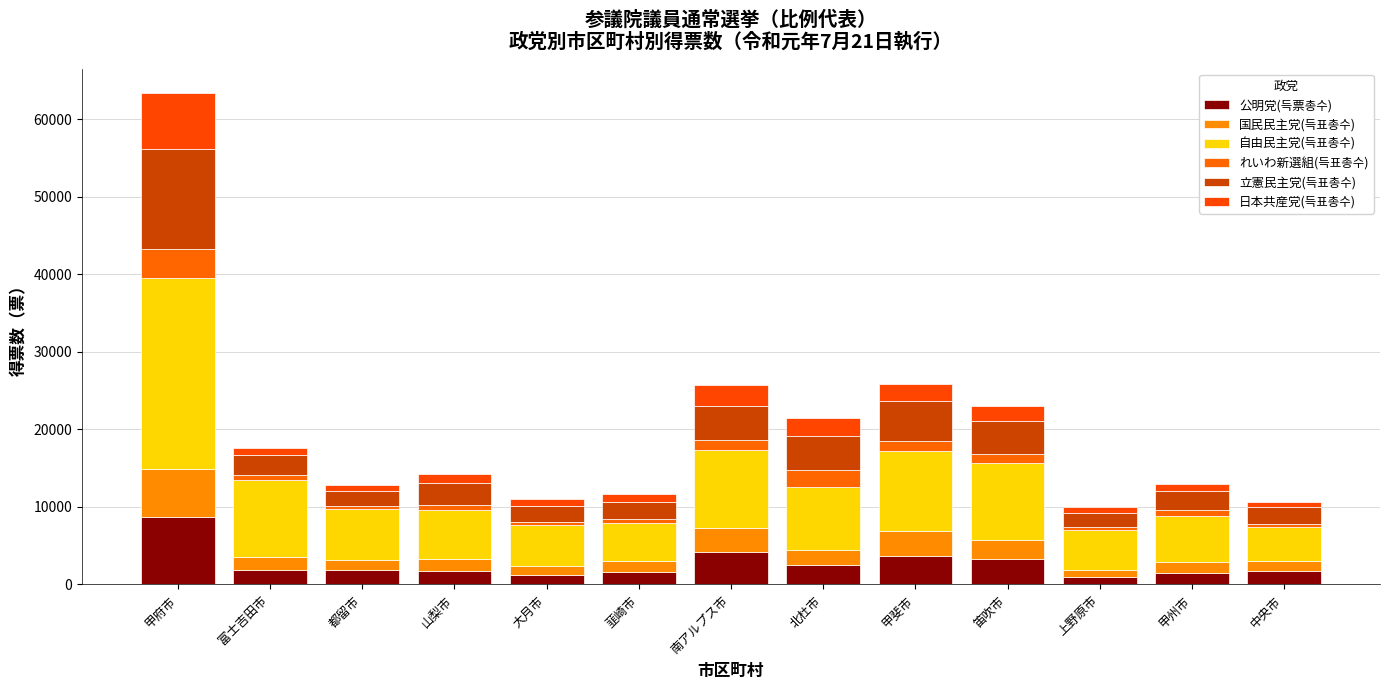

At which category is the sum across all series the highest?

甲府市